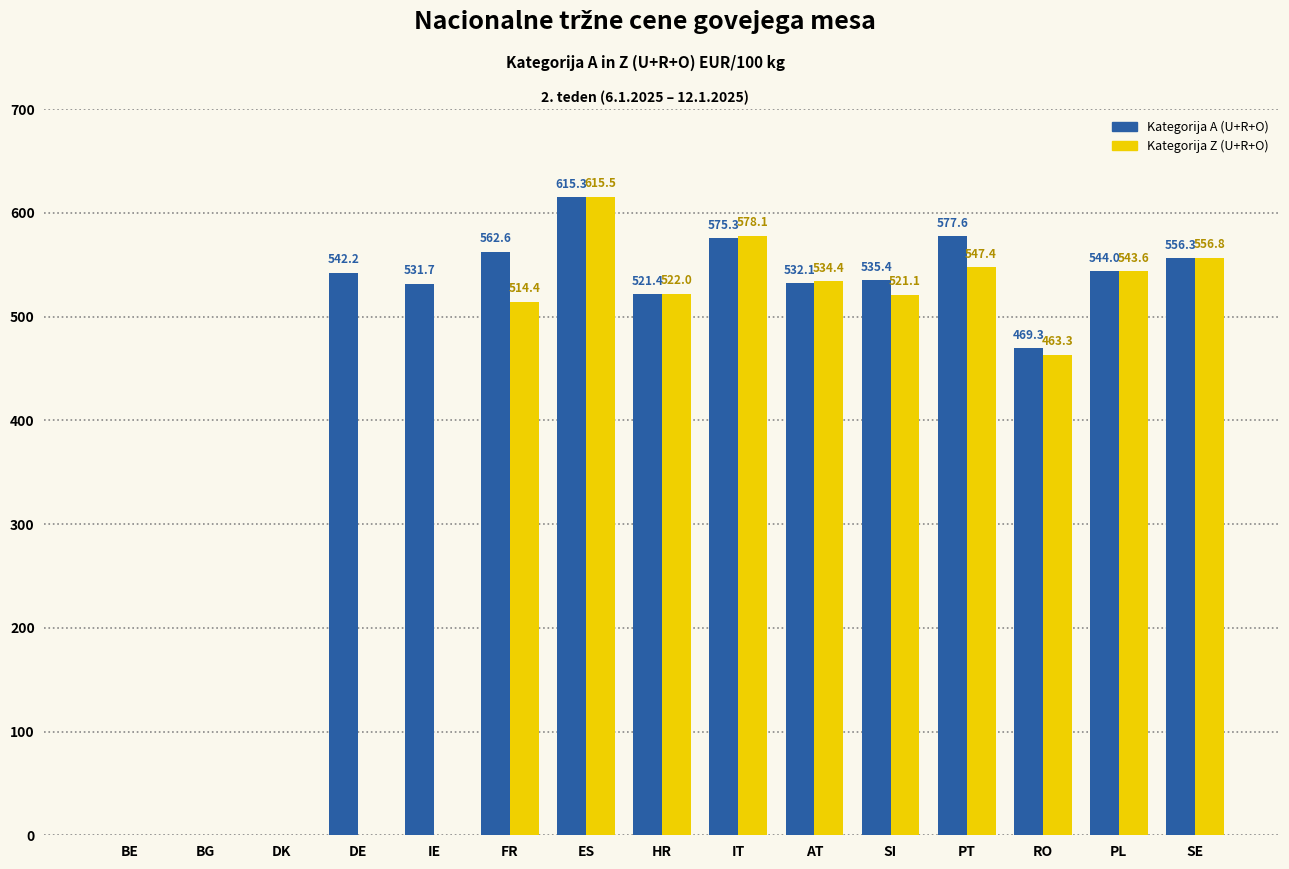

What is the spread (max minus min) of values at PT?

30.2